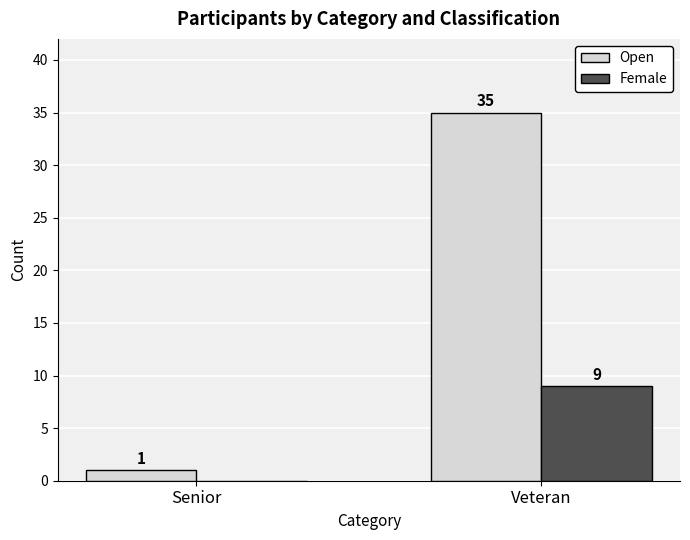

Which series changed the most between Senior and Veteran?

Open